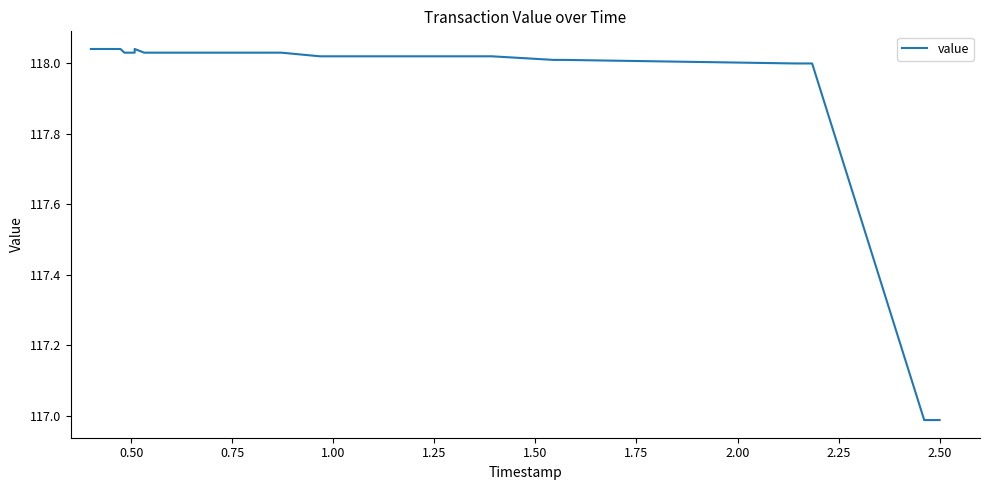

Reading left to right, list all the values displayed in this chart.

118.0	118.0	118.0	118.0	118.0	118.0	118.0	118.0	118.0	118.0	118.0	118.0	118.0	118.0	118.0	118.0	118.0	118.0	118.0	118.0	118.0	118.0	118.0	118.0	118.0	118.0	118.0	118.0	118.0	118.0	118.0	118.0	118.0	118.0	118.0	118.0	118.0	118.0	117.0	117.0